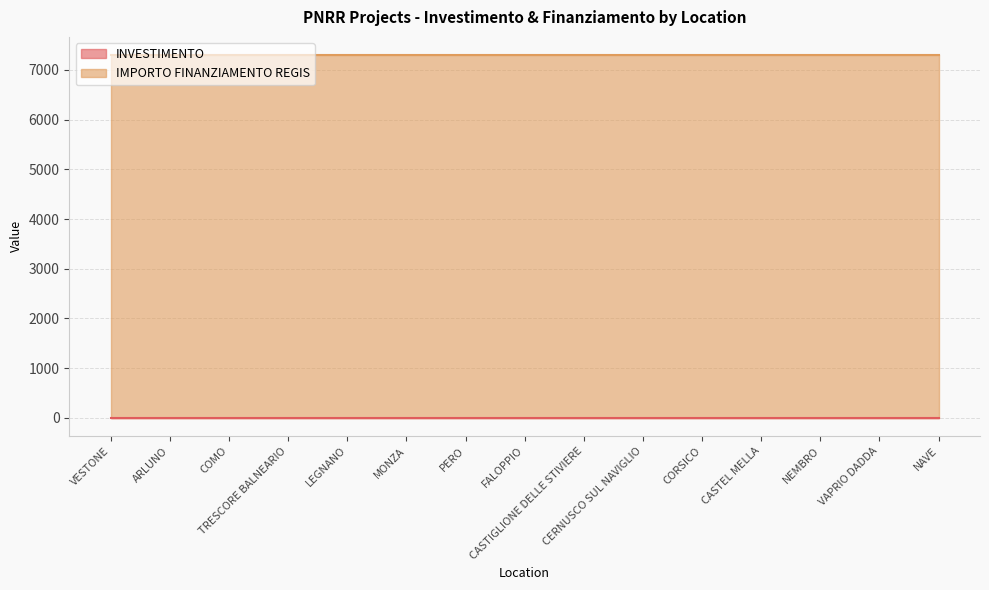

At how many categories does at least one series exceed 1598?

15